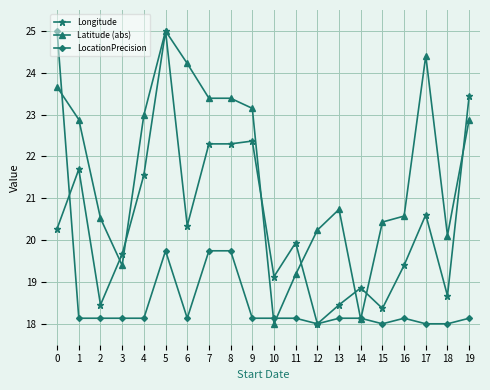

What is the difference between the second highest and second lowest values in the Longitude series?

5.1